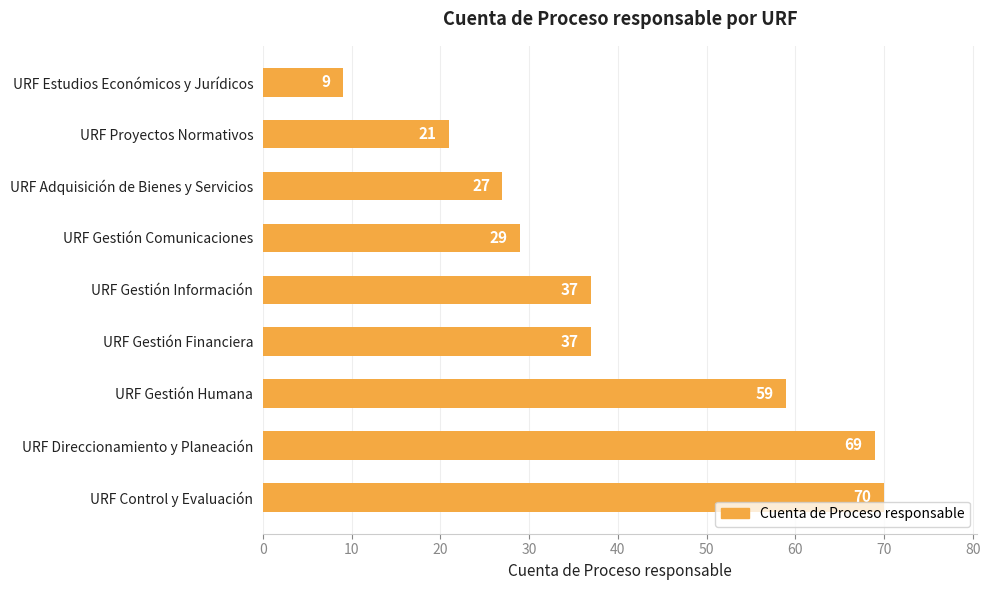

How many data points are less than 37?

4